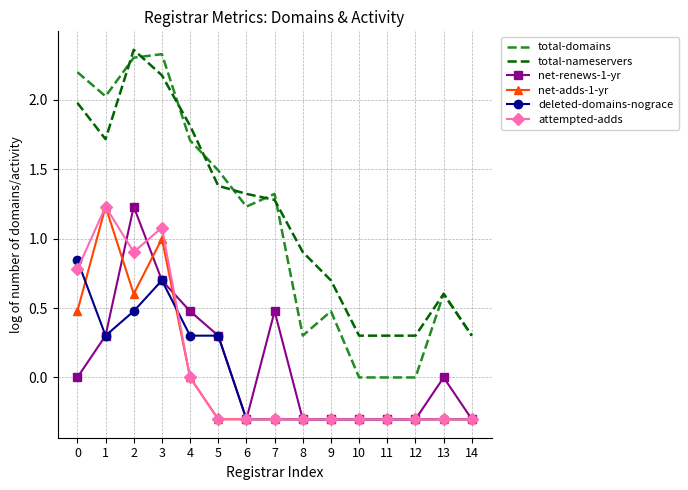

True or false: attempted-adds and net-renews-1-yr intersect in this chart.

True